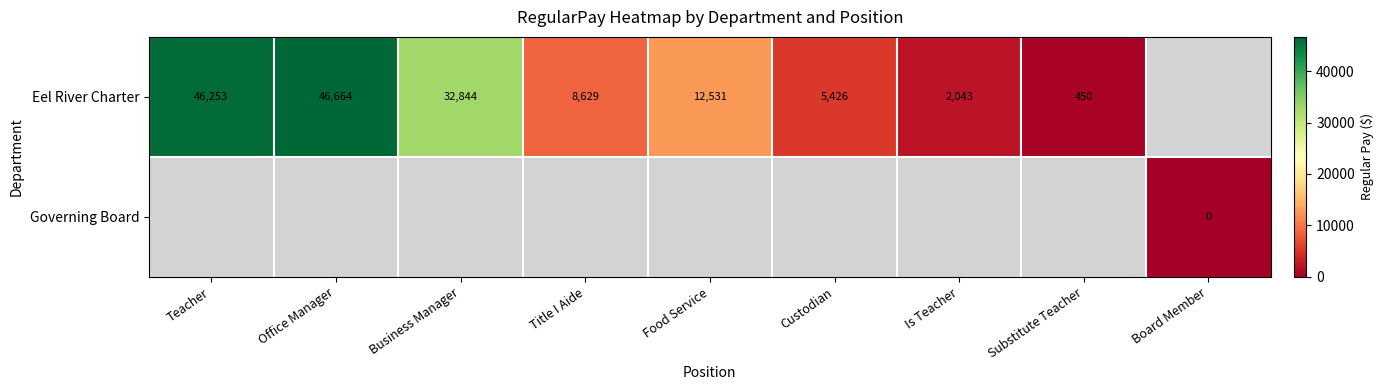

What is the difference between the Eel River Charter values at Food Service and Custodian?

7105